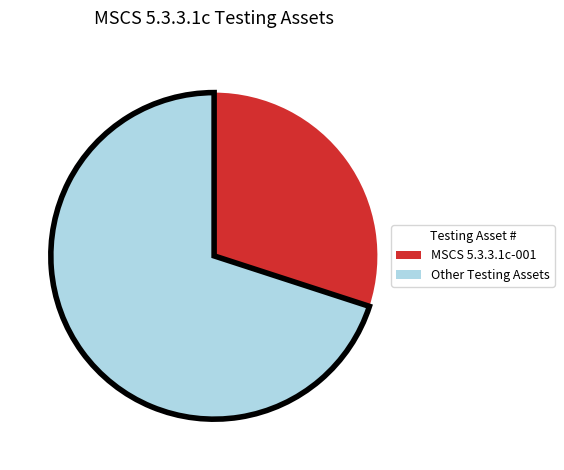

Does any single category account for the majority?

Yes